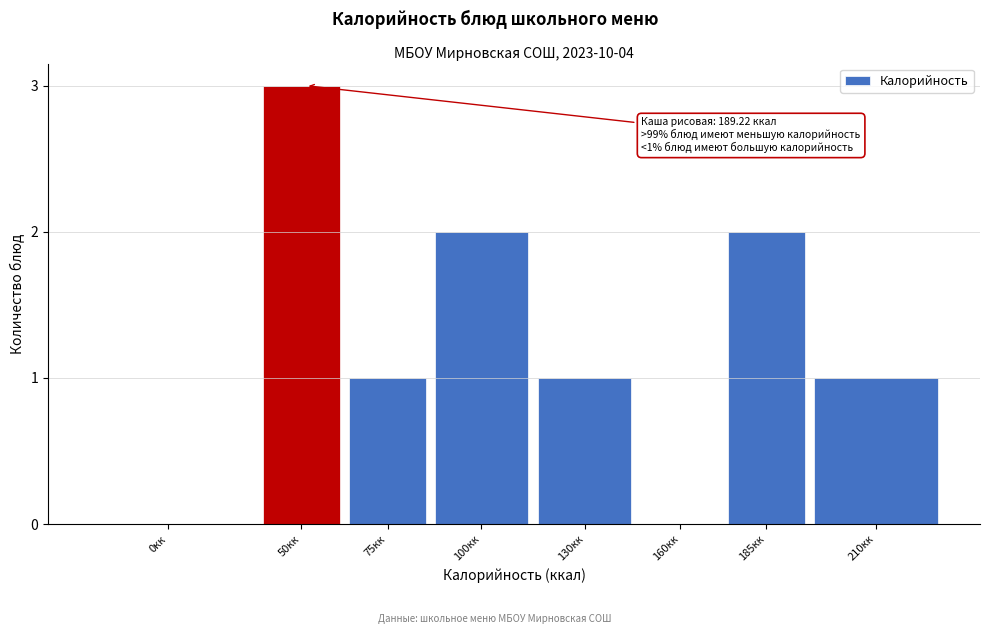

Reading left to right, extract all data points from this chart.

0кк=0	50кк=3	75кк=1	100кк=2	130кк=1	160кк=0	185кк=2	210кк=1